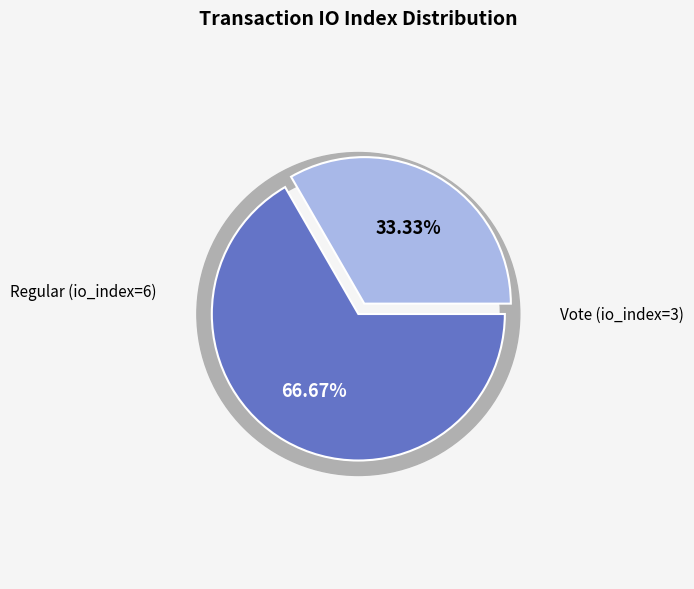

Which has a higher value, Vote (io_index=3) or Regular (io_index=6)?

Regular (io_index=6)